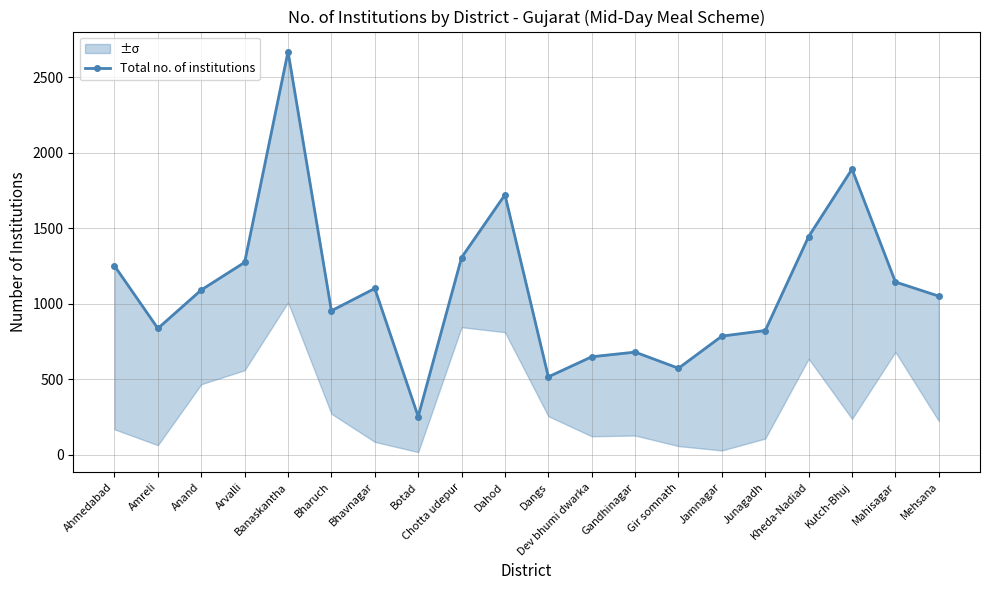

What is the difference between the maximum and minimum values?

2419